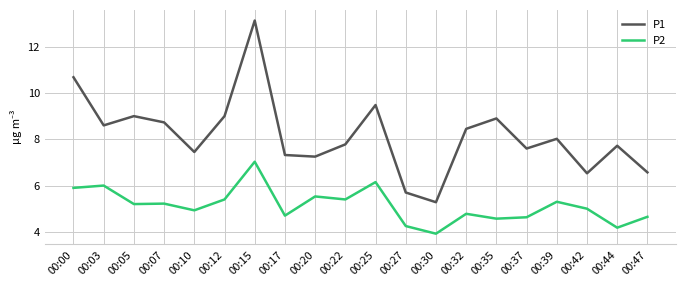

At which label does P2 reach its peak?

00:15